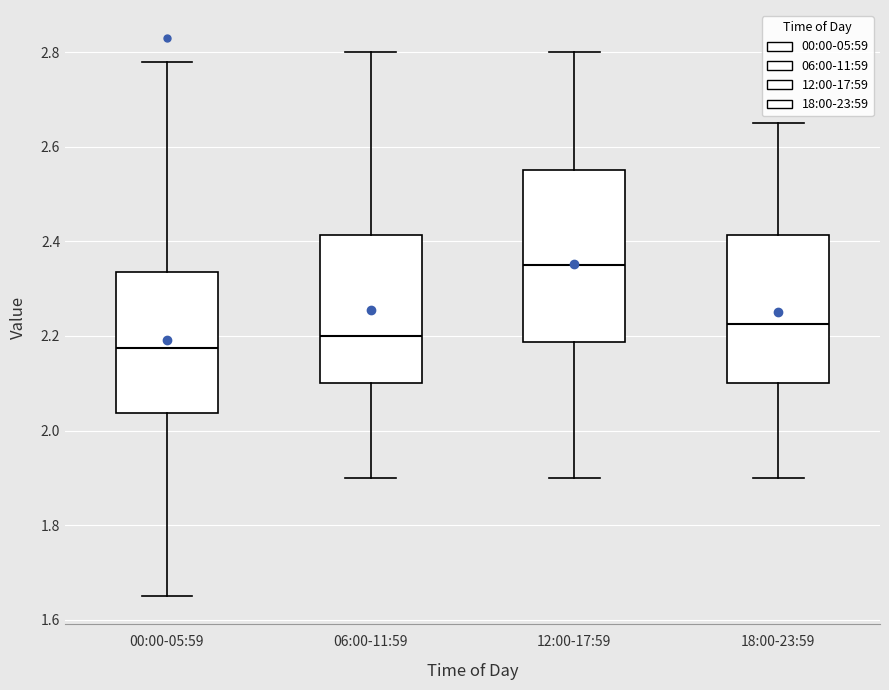

Reading left to right, read every box against the y-axis: the position of its median line, the range the box covers, and the ends of its whiskers. The values are not printed on the chart, so give them approximately, as read against the axis.

00:00-05:59: median 2.18, box 2.04 to 2.34, whiskers 1.66 to 2.78
06:00-11:59: median 2.20, box 2.10 to 2.42, whiskers 1.90 to 2.80
12:00-17:59: median 2.36, box 2.18 to 2.56, whiskers 1.90 to 2.80
18:00-23:59: median 2.22, box 2.10 to 2.42, whiskers 1.90 to 2.66